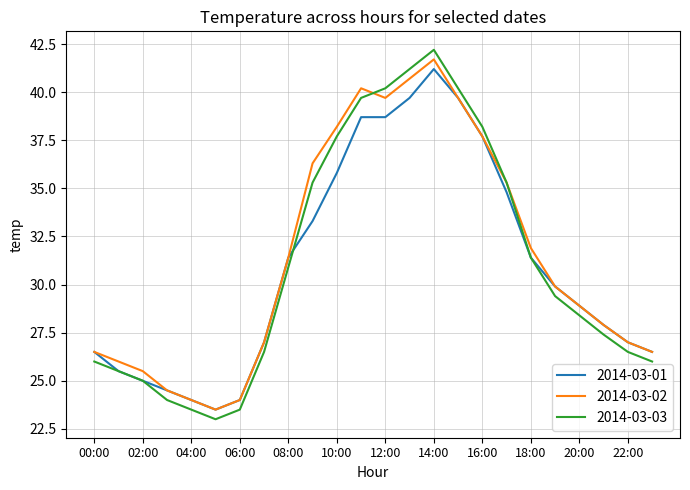

List the series in order of their peak value, lowest first.

2014-03-01, 2014-03-02, 2014-03-03